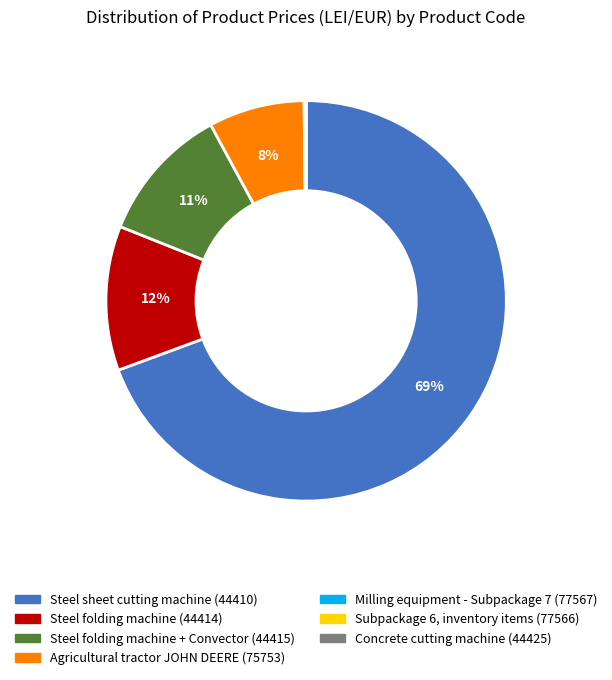

To the nearest percent, what is the average slice percentage?

14%